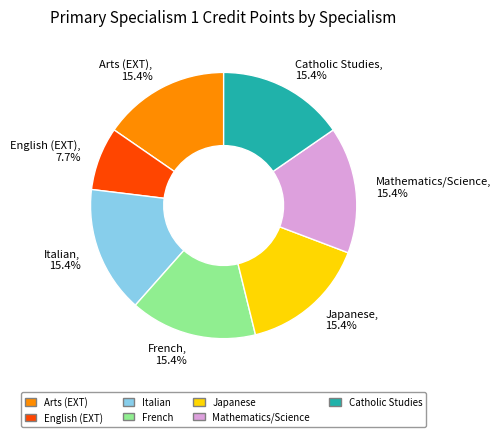

To the nearest percent, what is the average slice percentage?

14%